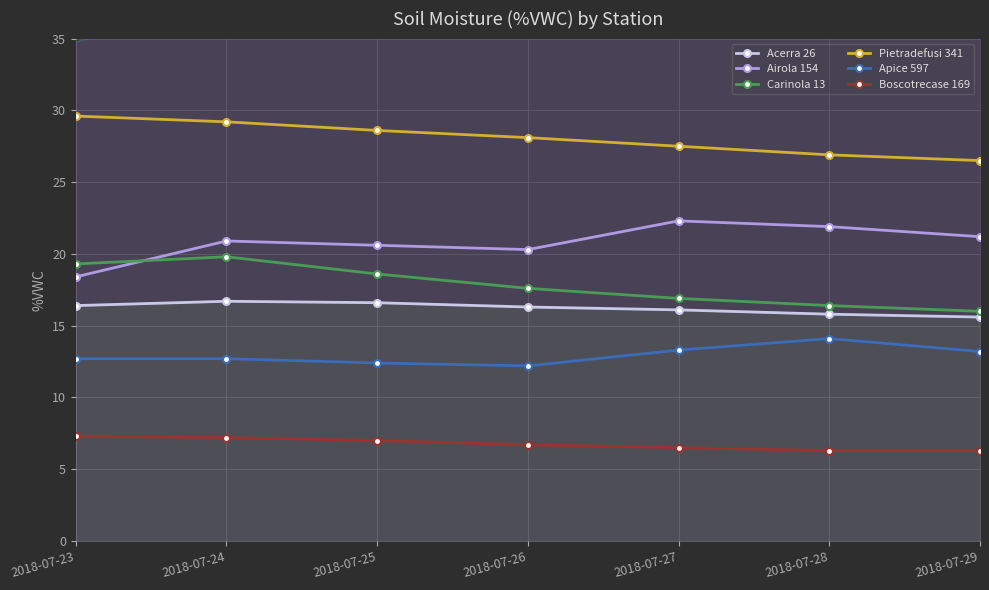

Which series has the largest total across all categories?

Pietradefusi 341